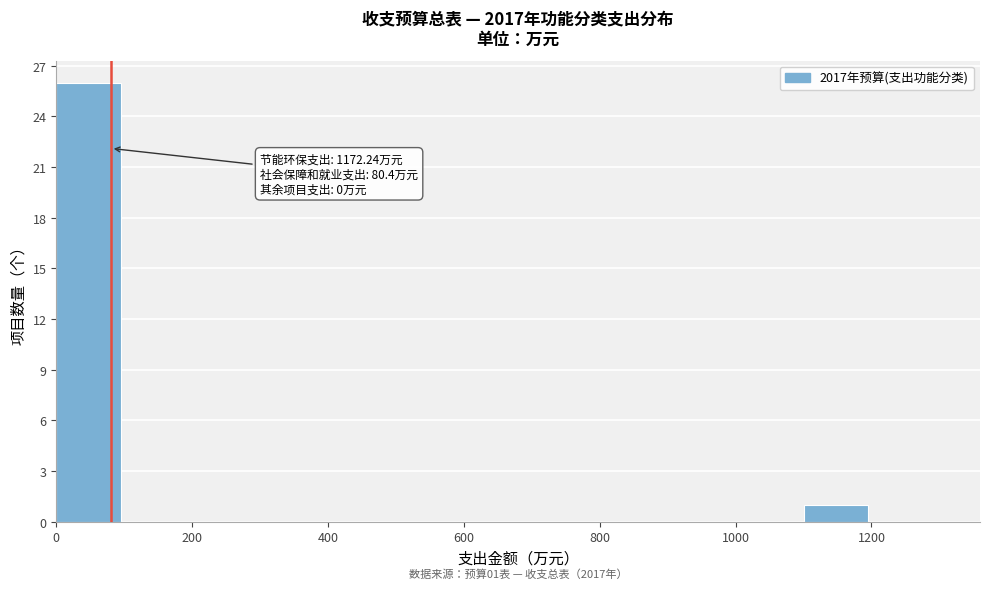

Over which range of the x-axis is the bar tallest?

0 to 100